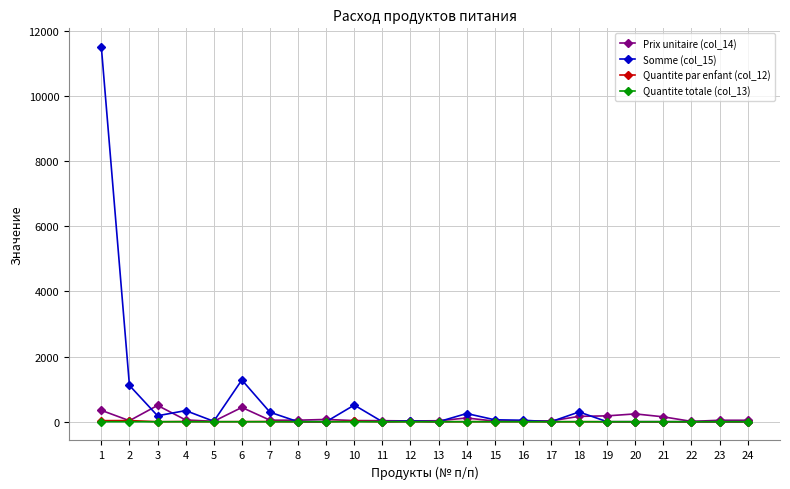

How many data points in Quantite par enfant (col_12) are above 1?

12